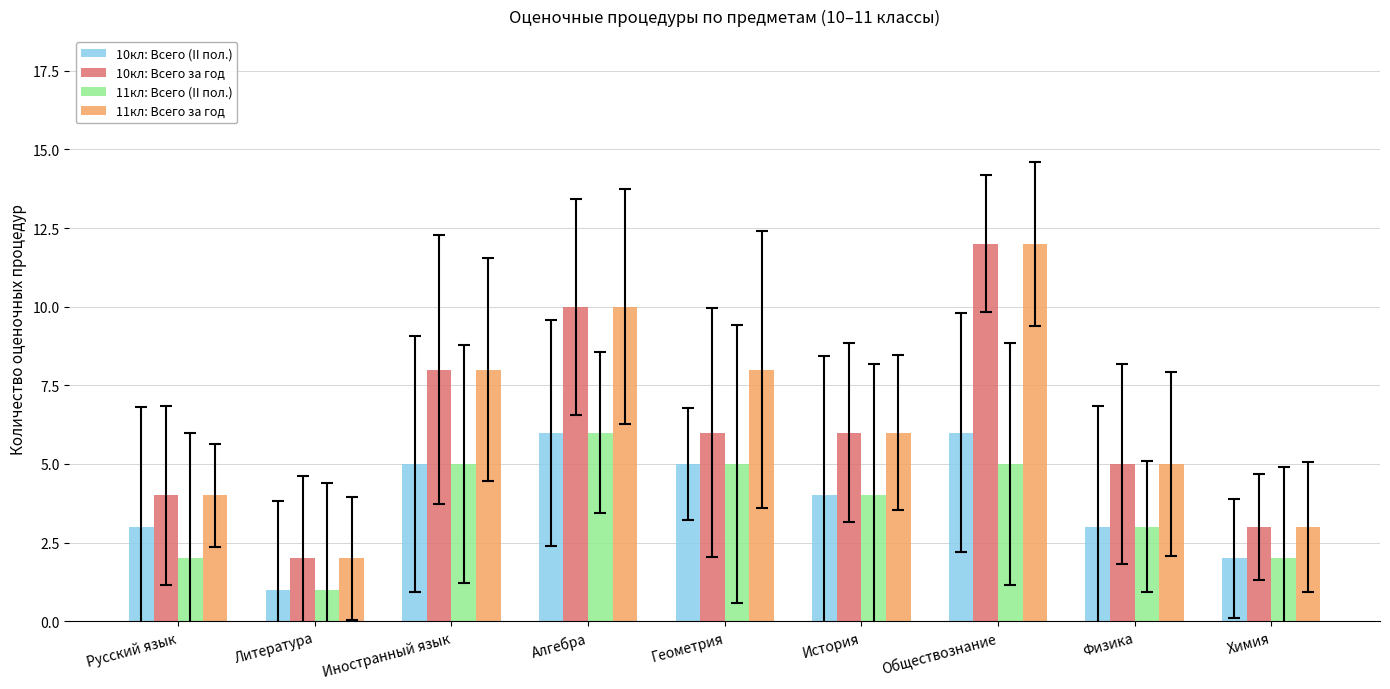

What is the label of the 9th bar from the right?

Русский язык